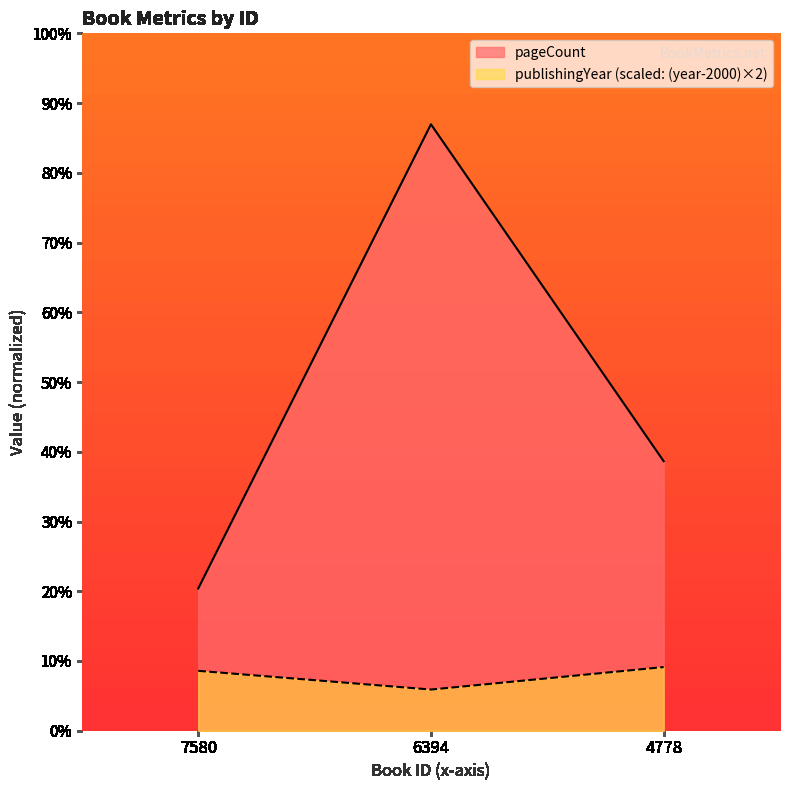

How many values in the pageCount series exceed 144?

1